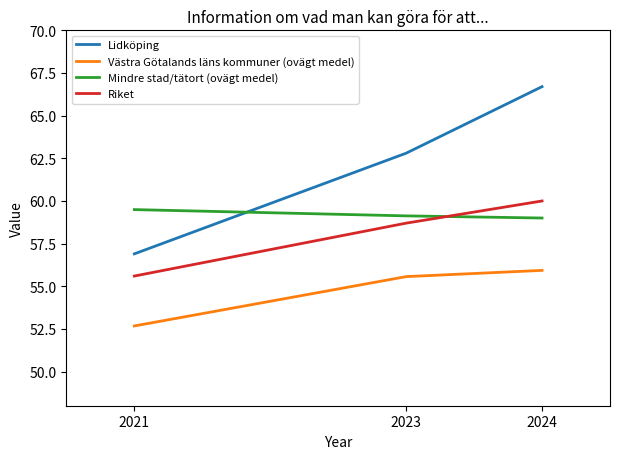

At 2023, list the series in order from smallest to largest.

Västra Götalands läns kommuner (ovägt medel), Riket, Mindre stad/tätort (ovägt medel), Lidköping